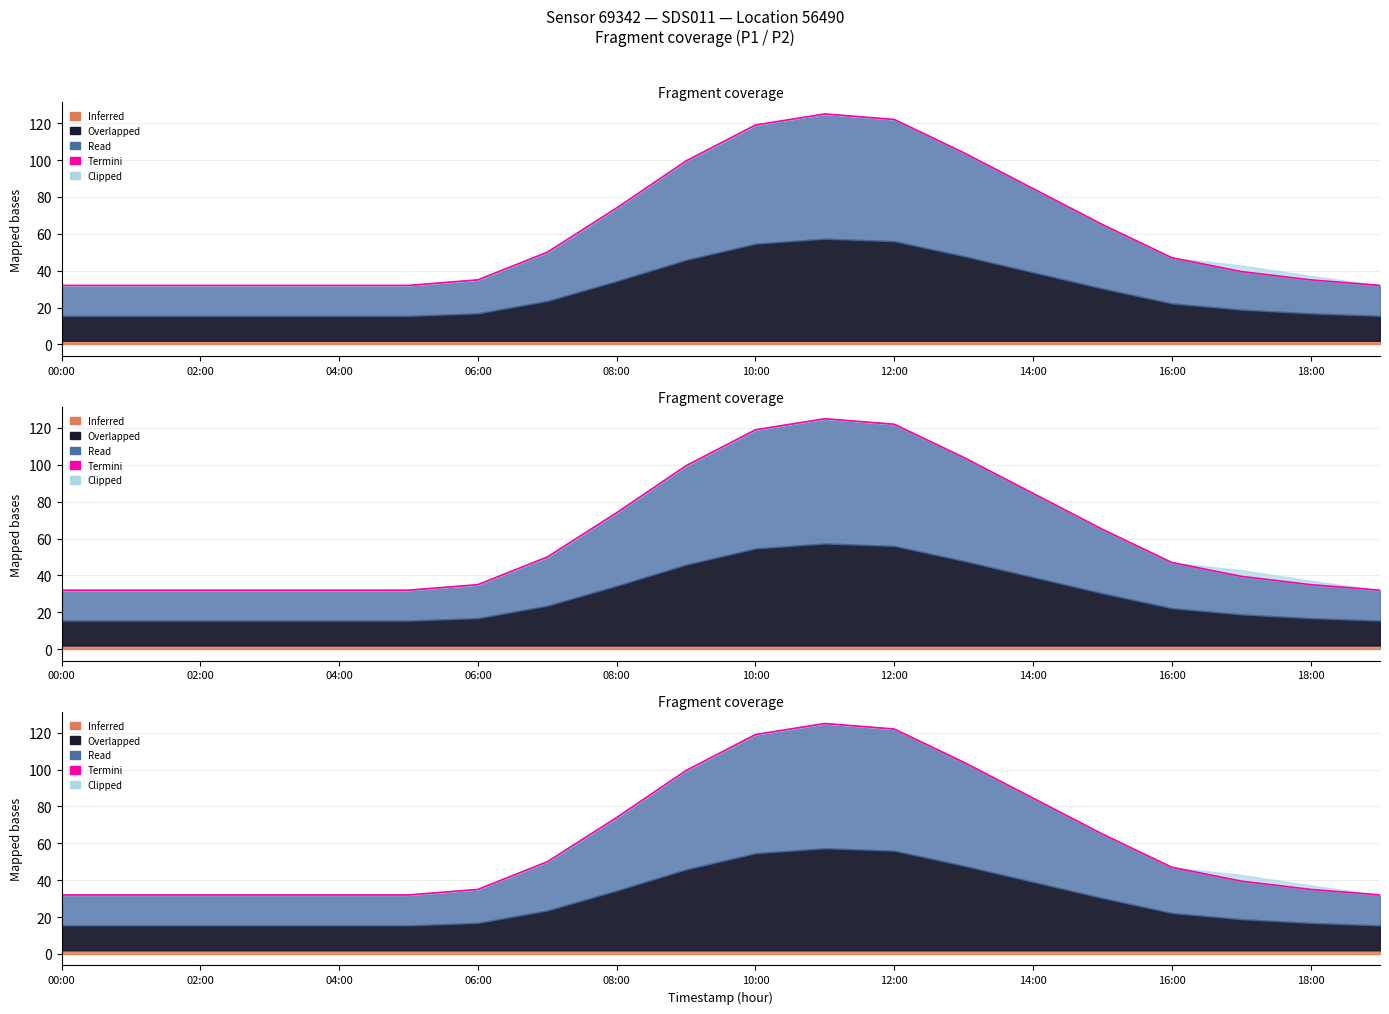

How many data points are above 47?

9